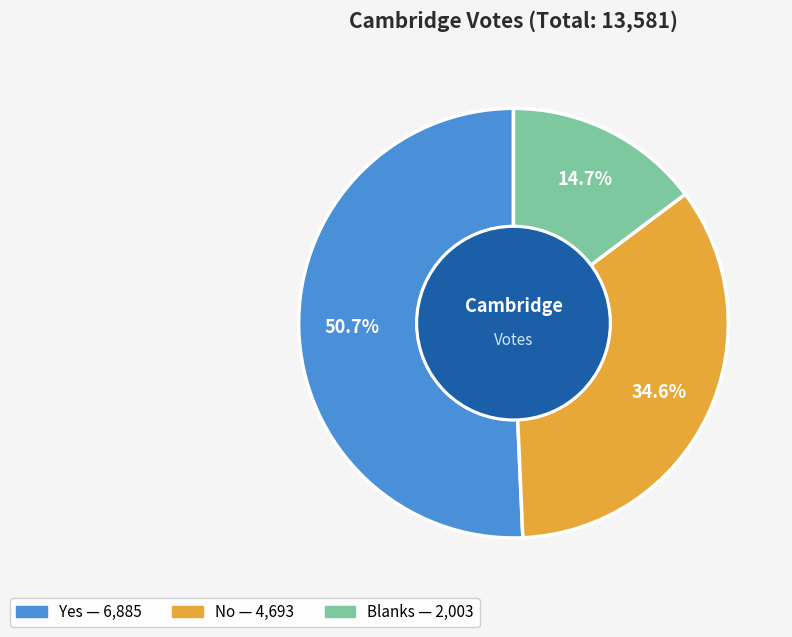

Approximately how many times larger is the value at Blanks compared to No?

0.4